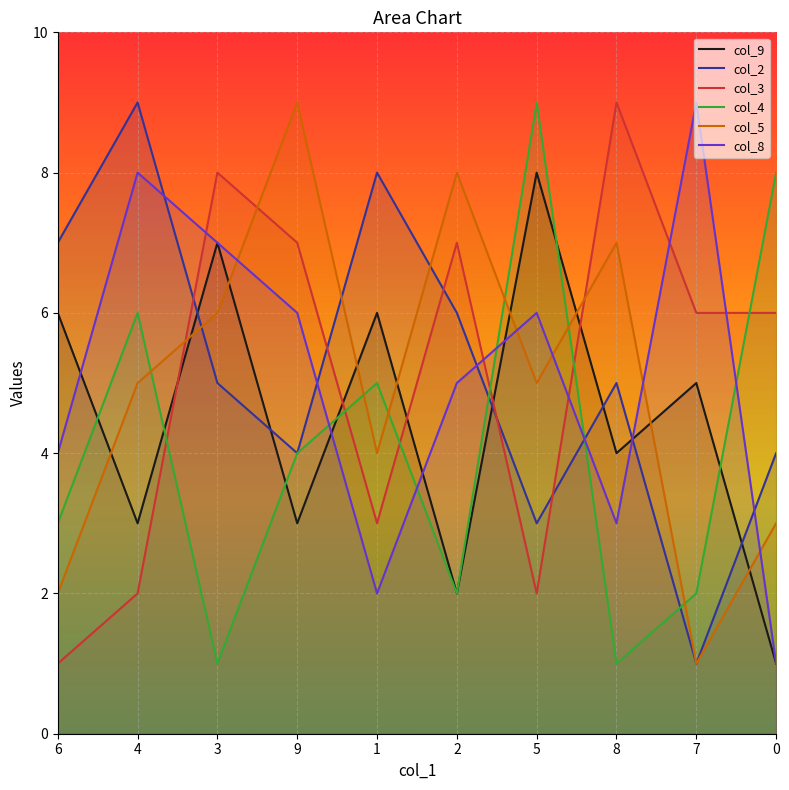

Where do col_4 and col_5 first cross each other?

4 and 3